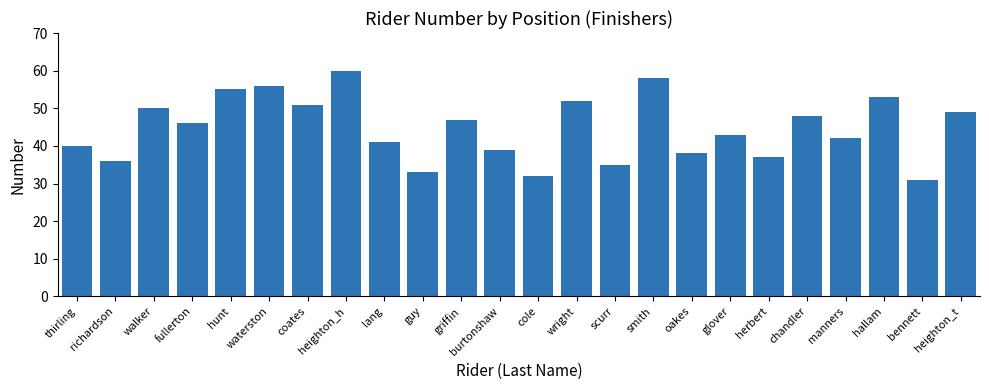

Which label corresponds to the largest value in the chart?

heighton_h